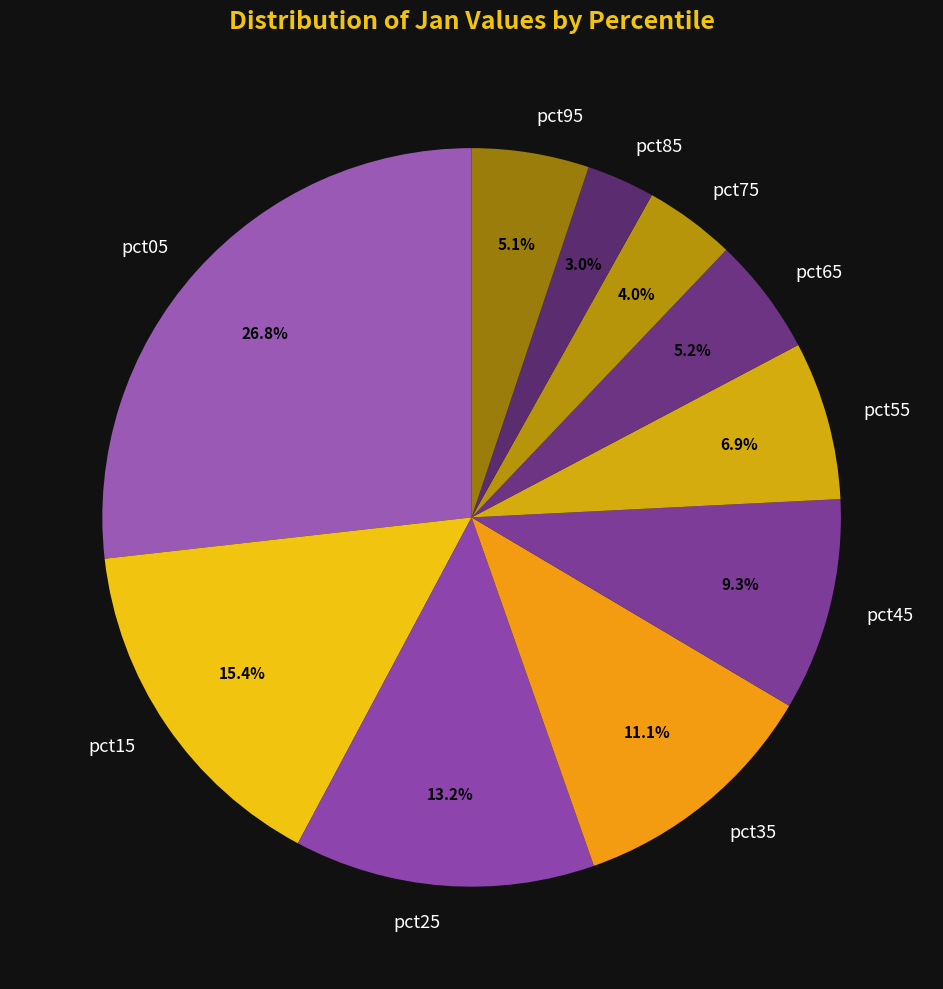

How many slices are in this pie chart?

10